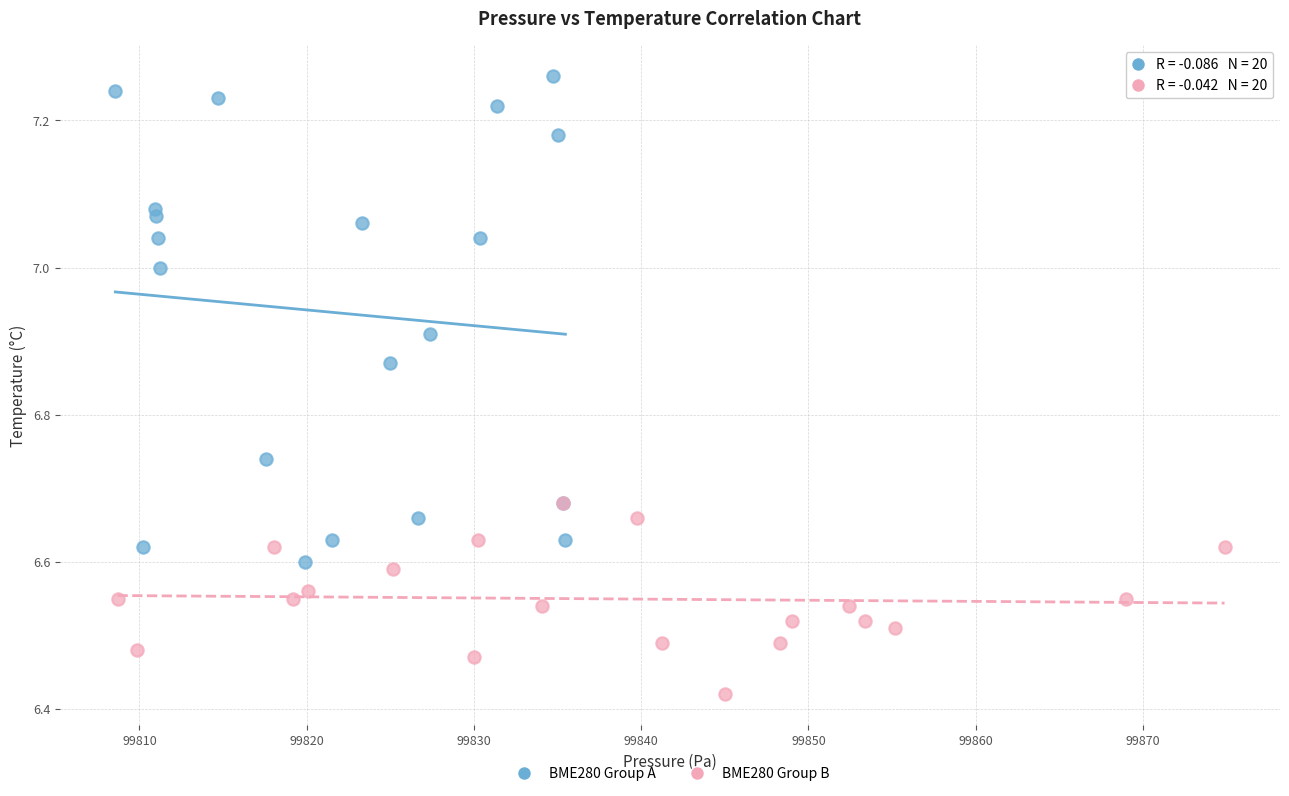

Which series has the widest spread of Y values?

BME280 Group A